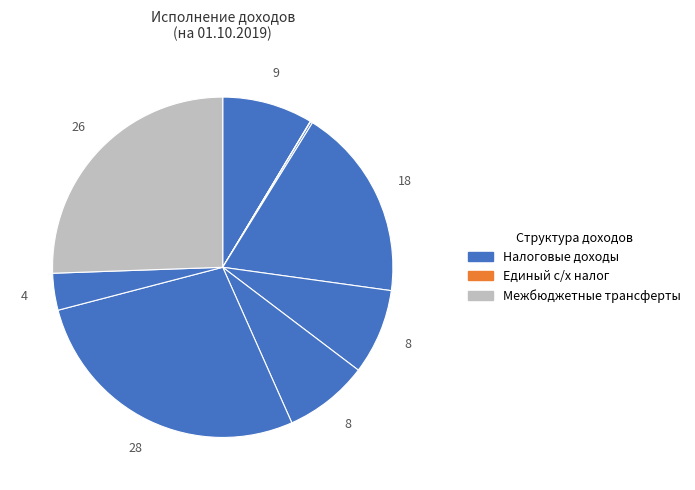

Count the number of slices in the pie.

9